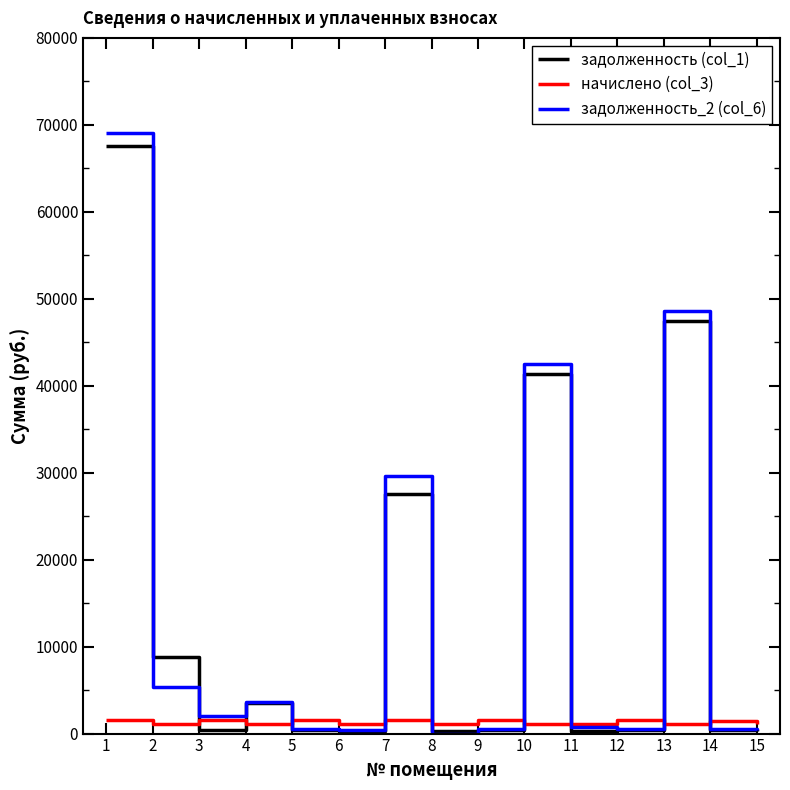

What is the difference between the начислено (col_3) values at 1 and 12?

22.0